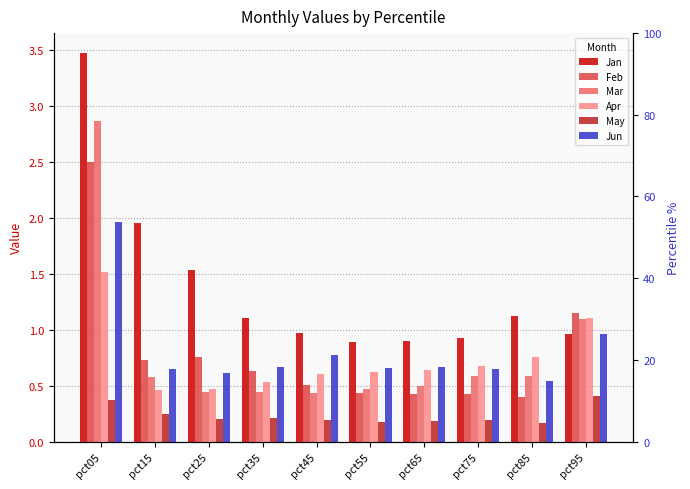

Reading left to right, extract all data points from this chart.

Jan: pct05=3.5	pct15=2.0	pct25=1.5	pct35=1.1	pct45=1.0	pct55=0.9	pct65=0.9	pct75=0.9	pct85=1.1	pct95=1.0
Feb: pct05=2.5	pct15=0.7	pct25=0.8	pct35=0.6	pct45=0.5	pct55=0.4	pct65=0.4	pct75=0.4	pct85=0.4	pct95=1.2
Mar: pct05=2.9	pct15=0.6	pct25=0.4	pct35=0.4	pct45=0.4	pct55=0.5	pct65=0.5	pct75=0.6	pct85=0.6	pct95=1.1
Apr: pct05=1.5	pct15=0.5	pct25=0.5	pct35=0.5	pct45=0.6	pct55=0.6	pct65=0.6	pct75=0.7	pct85=0.8	pct95=1.1
May: pct05=0.4	pct15=0.2	pct25=0.2	pct35=0.2	pct45=0.2	pct55=0.2	pct65=0.2	pct75=0.2	pct85=0.2	pct95=0.4
Jun: pct05=2.0	pct15=0.7	pct25=0.6	pct35=0.7	pct45=0.8	pct55=0.7	pct65=0.7	pct75=0.6	pct85=0.5	pct95=1.0